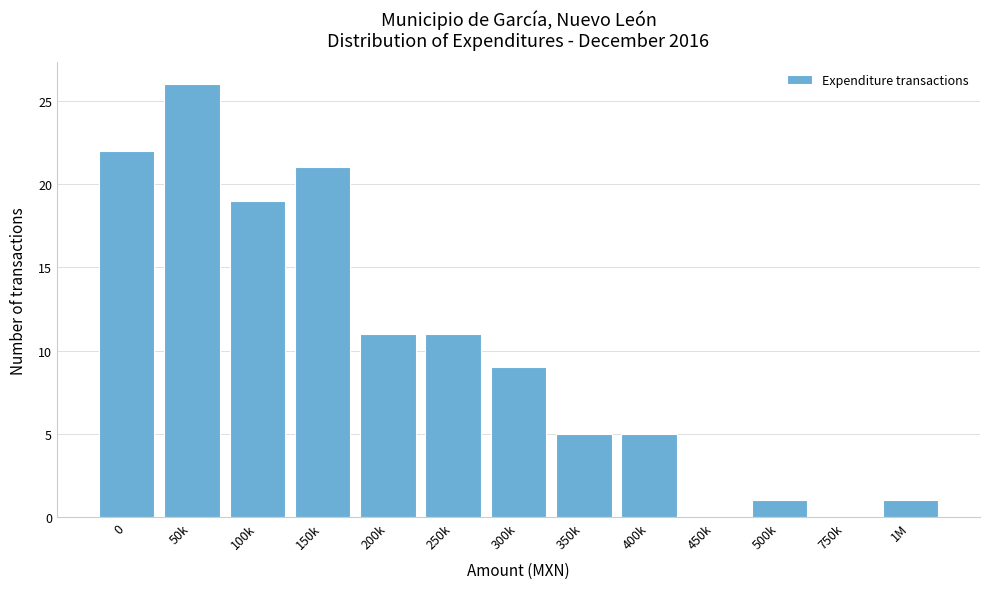

Reading right to left, list all the values displayed in this chart.

1M=1	750k=0	500k=1	450k=0	400k=5	350k=5	300k=9	250k=11	200k=11	150k=21	100k=19	50k=26	0=22